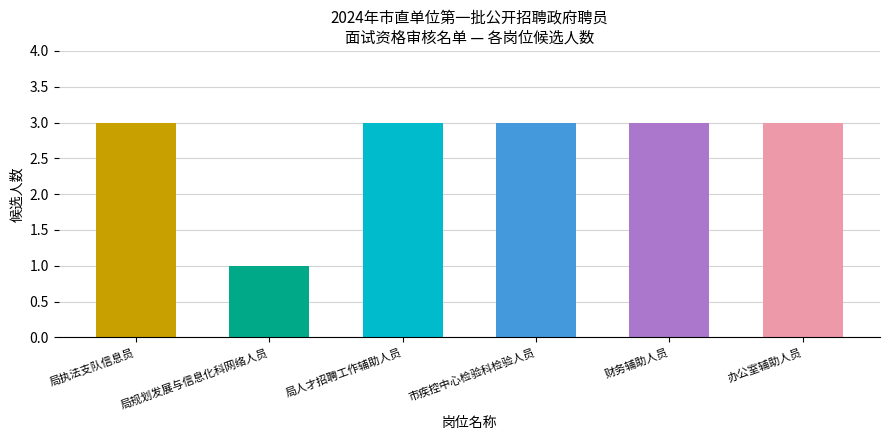

Is it true that the value at 办公室辅助人员 is 5?

False